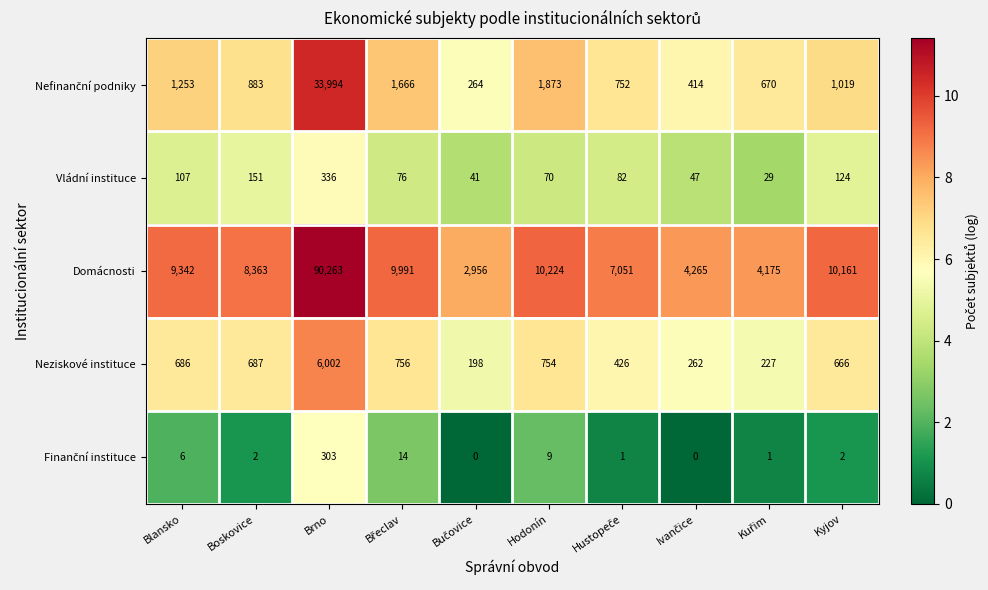

How many data points does each series have?

10